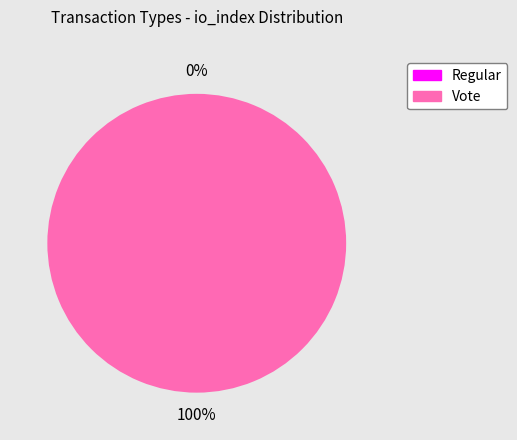

How many segments does this pie chart have?

2